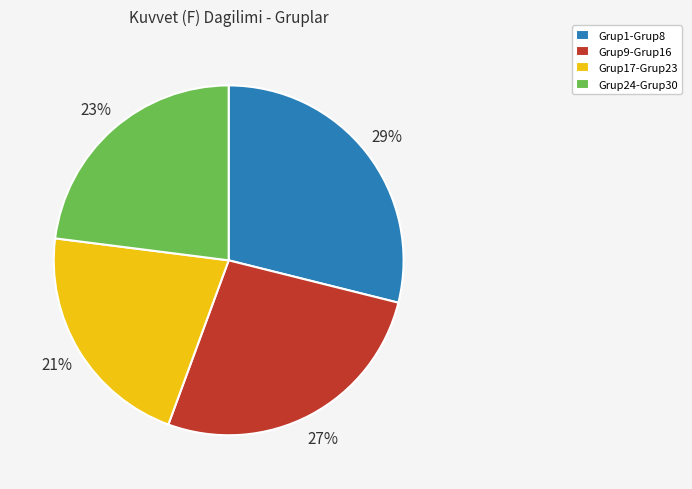

Which has a higher value, Grup17-Grup23 or Grup9-Grup16?

Grup9-Grup16